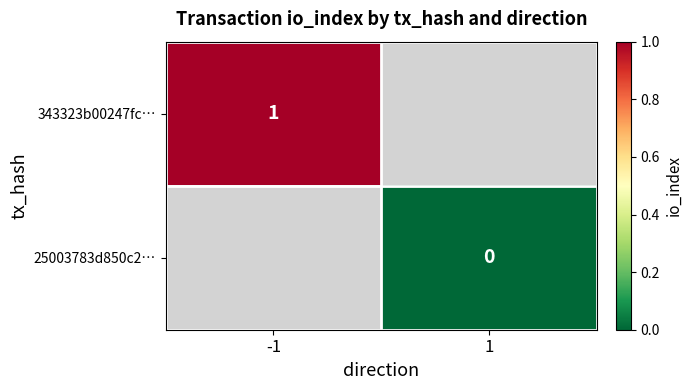

Is it true that 343323b00247fc… equals 2 at -1?

False